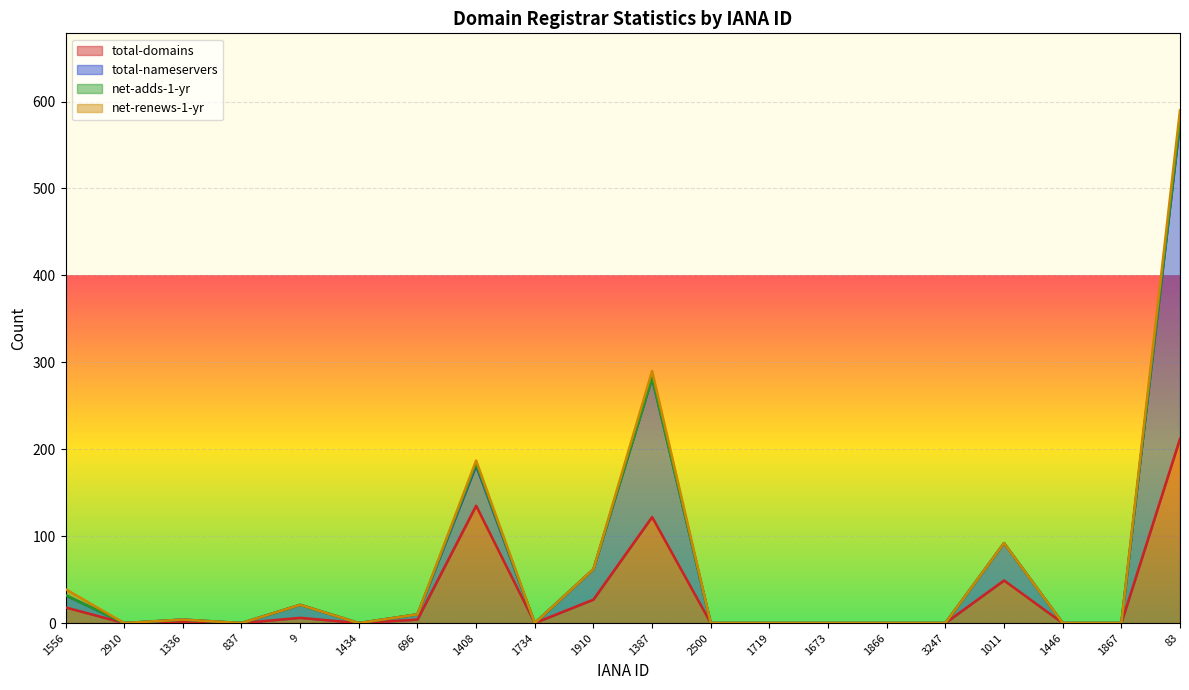

Where is the first local maximum for total-domains?

1336